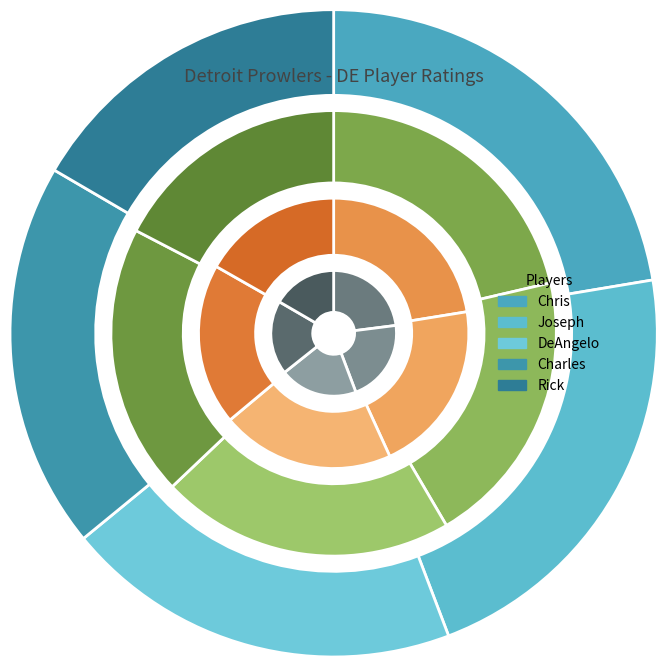

Is there any slice that represents more than half of the pie?

No